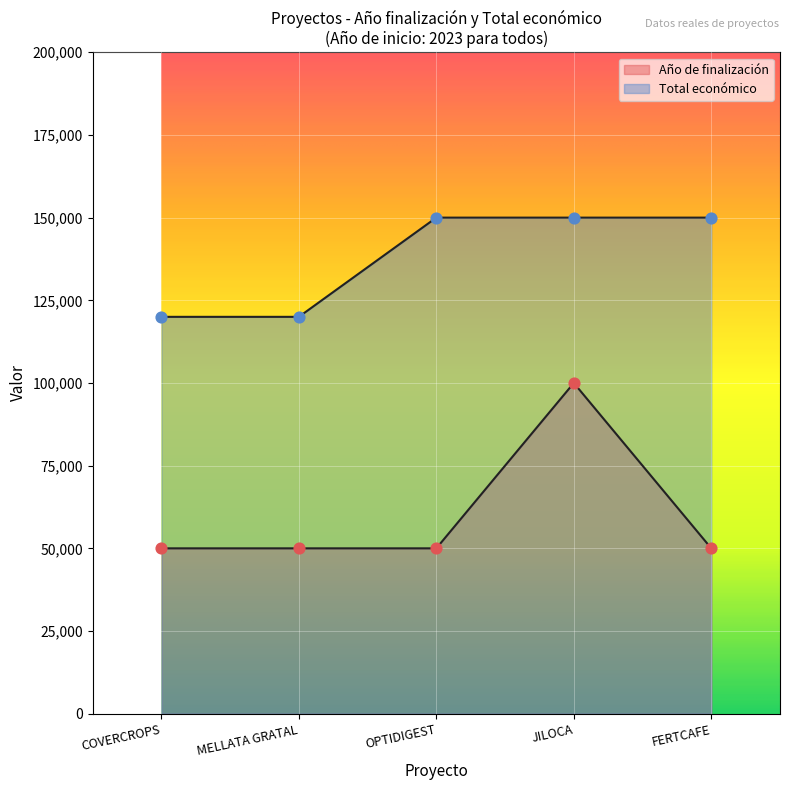

What are all the series names shown in the legend?

Año de finalización, Total económico